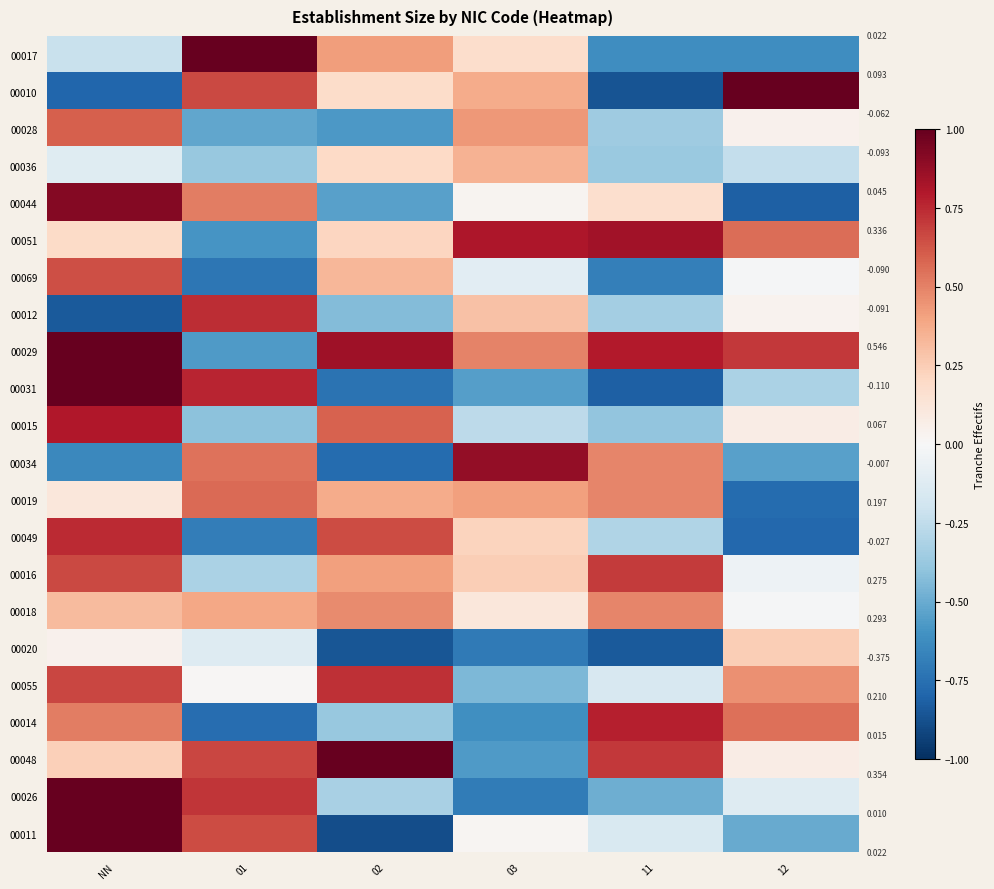

Rank the series at 02 from highest to lowest value.

00048, 00029, 00055, 00049, 00015, 00018, 00017, 00016, 00019, 00069, 00051, 00036, 00010, 00026, 00014, 00012, 00044, 00028, 00031, 00034, 00020, 00011